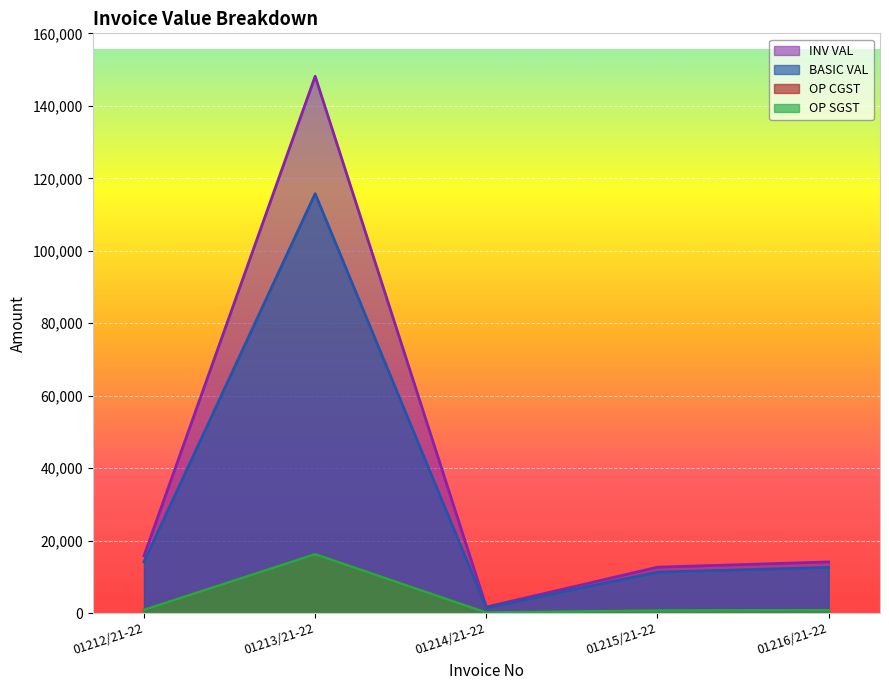

What is the difference between the maximum and minimum values in the OP CGST series?

16117.9